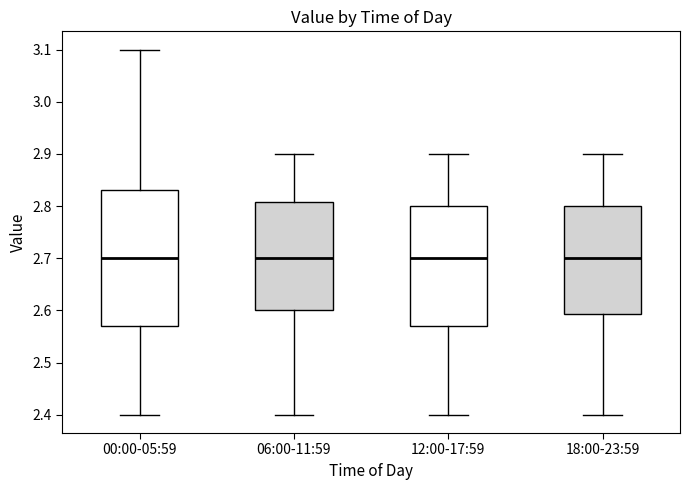

Reading left to right, transcribe this box plot: for each box, give where its median line is, the range the box spans, and where its two whiskers end, as read against the y-axis. The values are not printed on the chart, so give them approximately, as read against the axis.

00:00-05:59: median 2.70, box 2.57 to 2.83, whiskers 2.40 to 3.10
06:00-11:59: median 2.70, box 2.60 to 2.81, whiskers 2.40 to 2.90
12:00-17:59: median 2.70, box 2.57 to 2.80, whiskers 2.40 to 2.90
18:00-23:59: median 2.70, box 2.59 to 2.80, whiskers 2.40 to 2.90